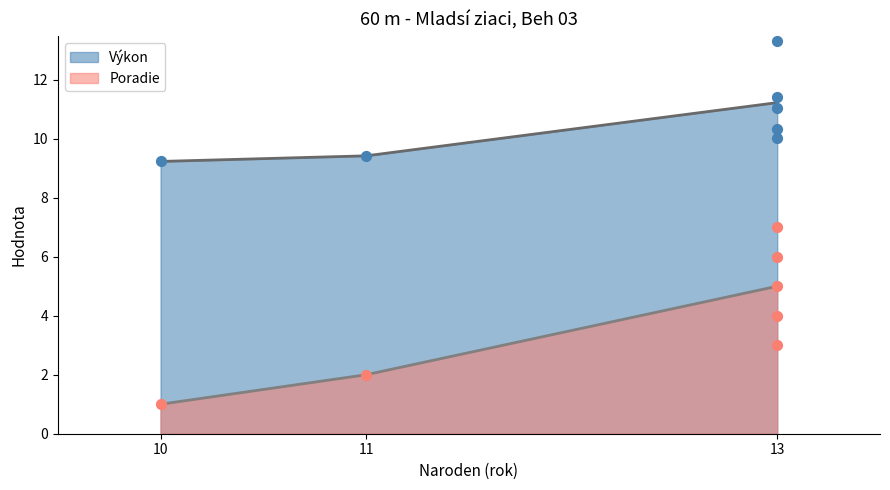

What is the total value across all series at 10?

10.2